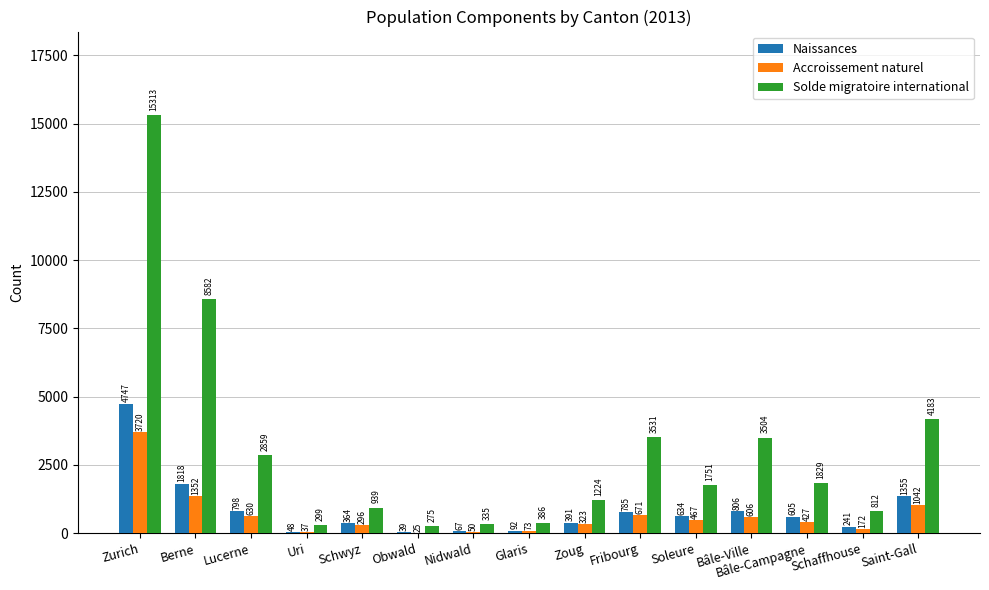

Count the number of data series in this chart.

3